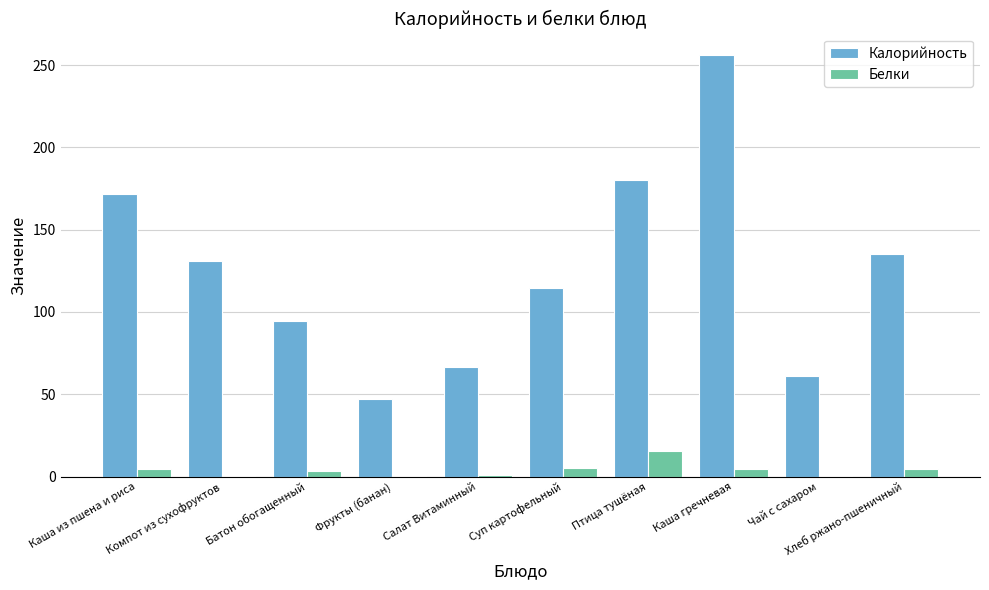

What is the sum of all Калорийность values?

1257.0